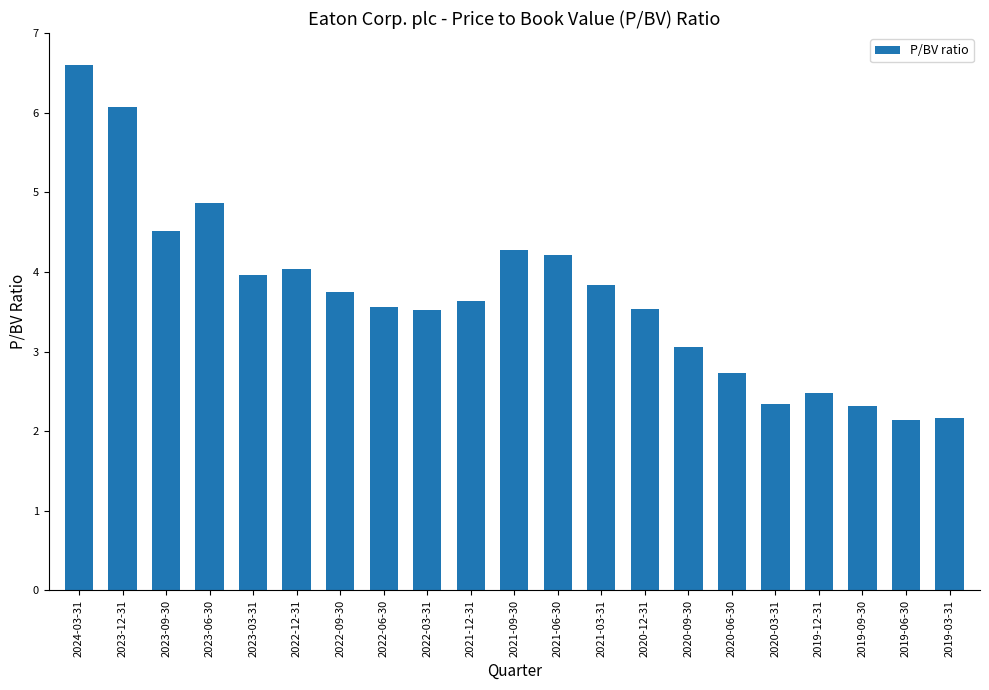

What value does the data have at 2022-09-30?

3.8